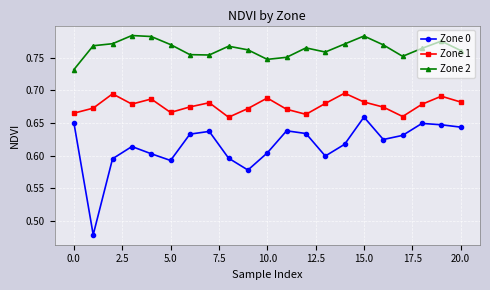

What is the difference between the maximum and minimum values in the Zone 2 series?

0.1